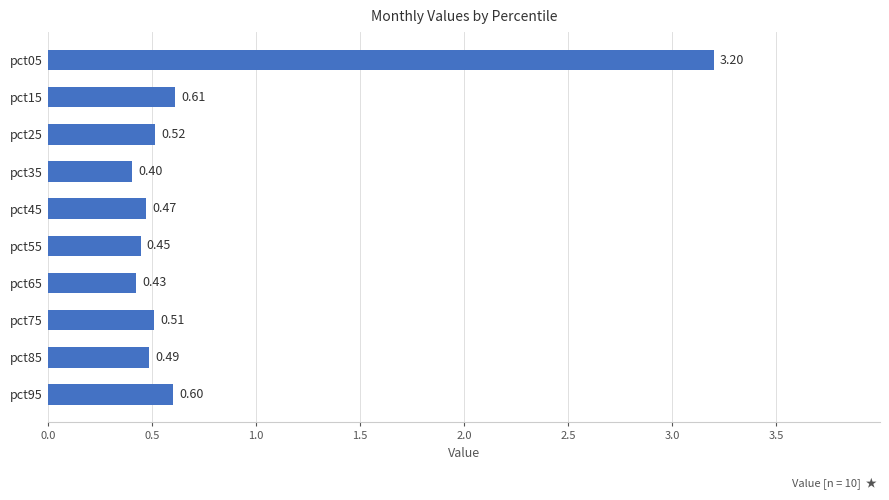

What is the sum of all values?

7.7